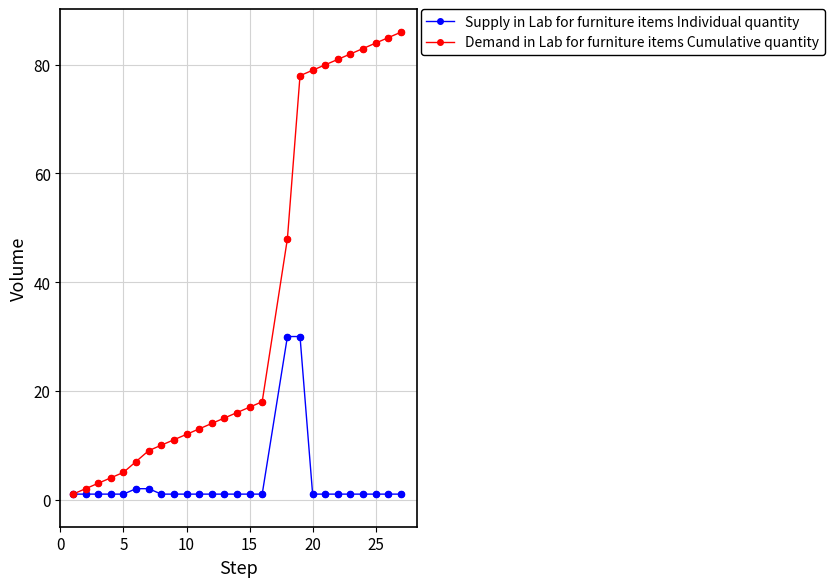

At how many categories does at least one series exceed 43?

10